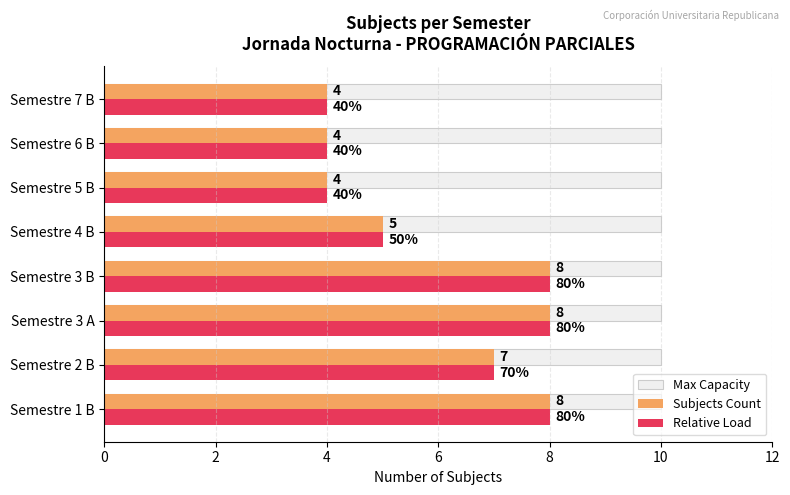

True or false: Relative Load has a value of 2 at Semestre 1 B.

False